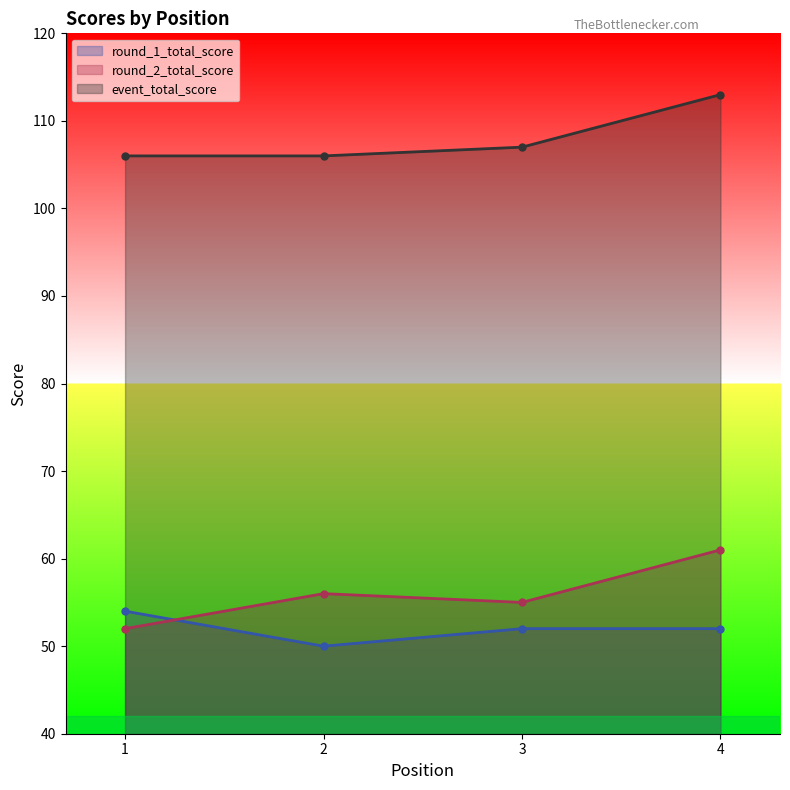

Reading right to left, list all the values displayed in this chart.

round_1_total_score: 4=52	3=52	2=50	1=54
round_2_total_score: 4=61	3=55	2=56	1=52
event_total_score: 4=113	3=107	2=106	1=106